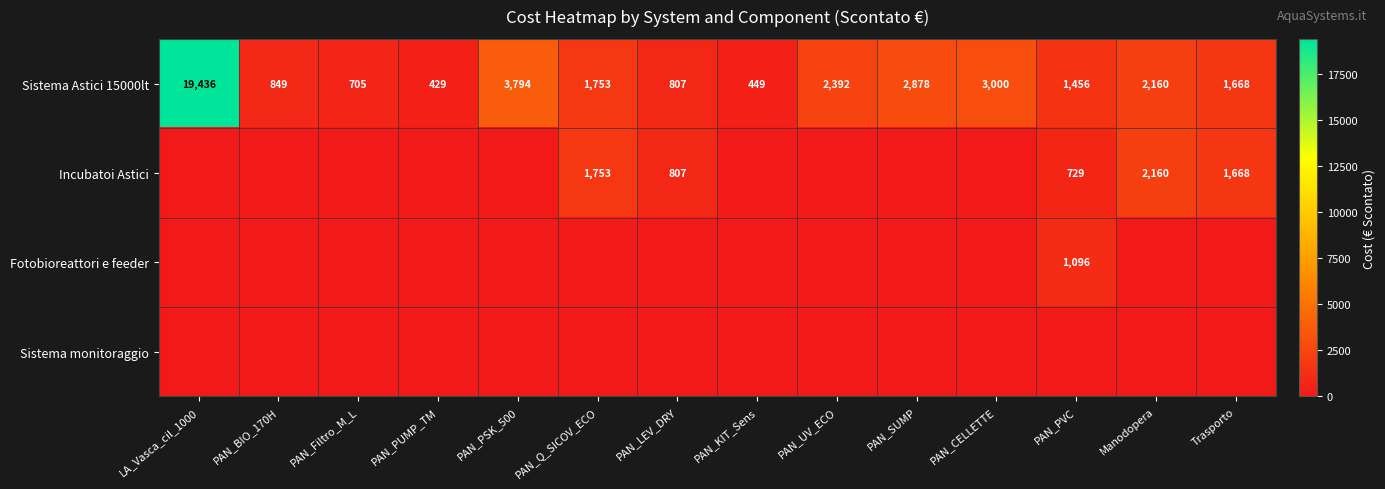

What is the difference between the maximum and second lowest values in the Sistema Astici 15000lt series?

18987